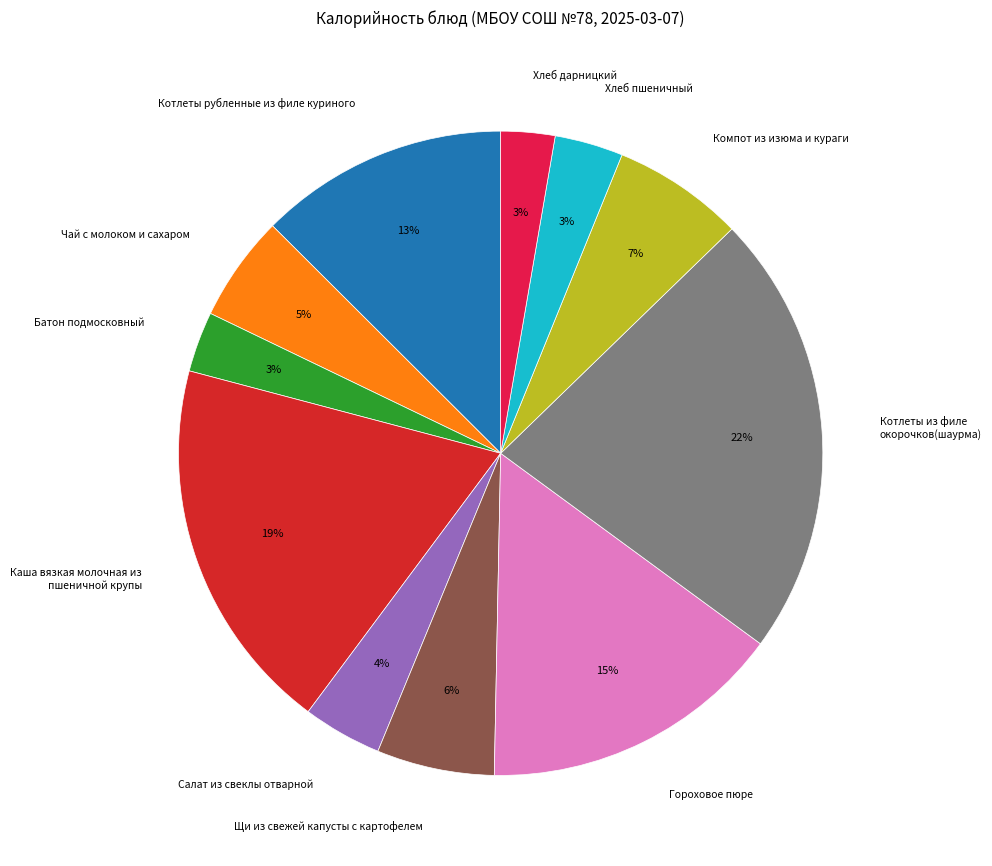

Combined, do Гороховое пюре and Салат из свеклы отварной account for over 50%?

No